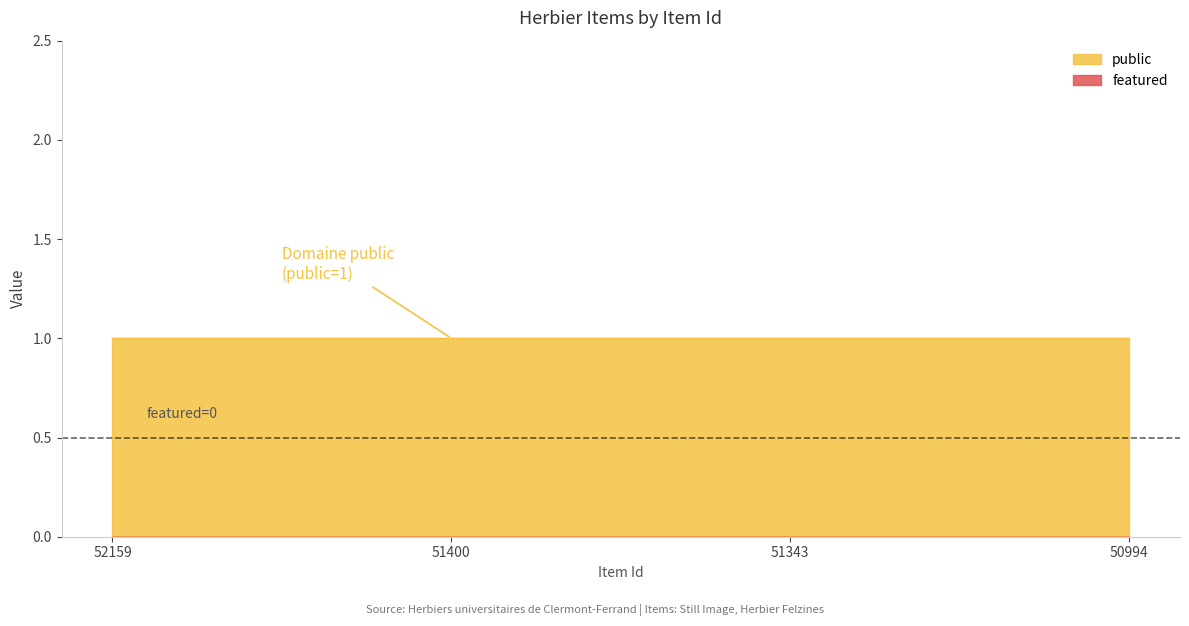

What is the total value across all series at 51400?

1